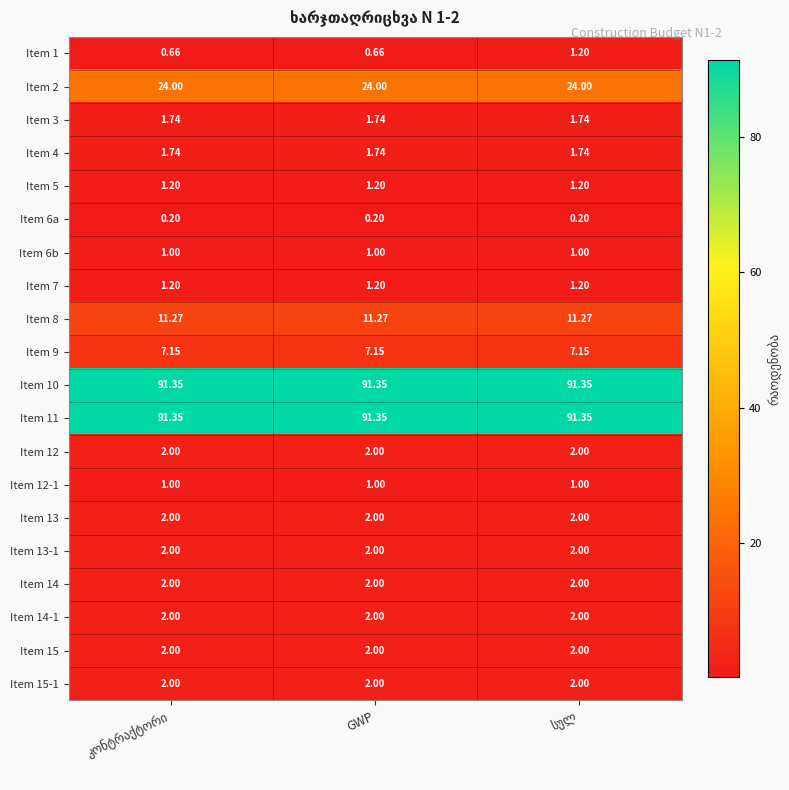

Which series has the widest spread of values?

Item 1